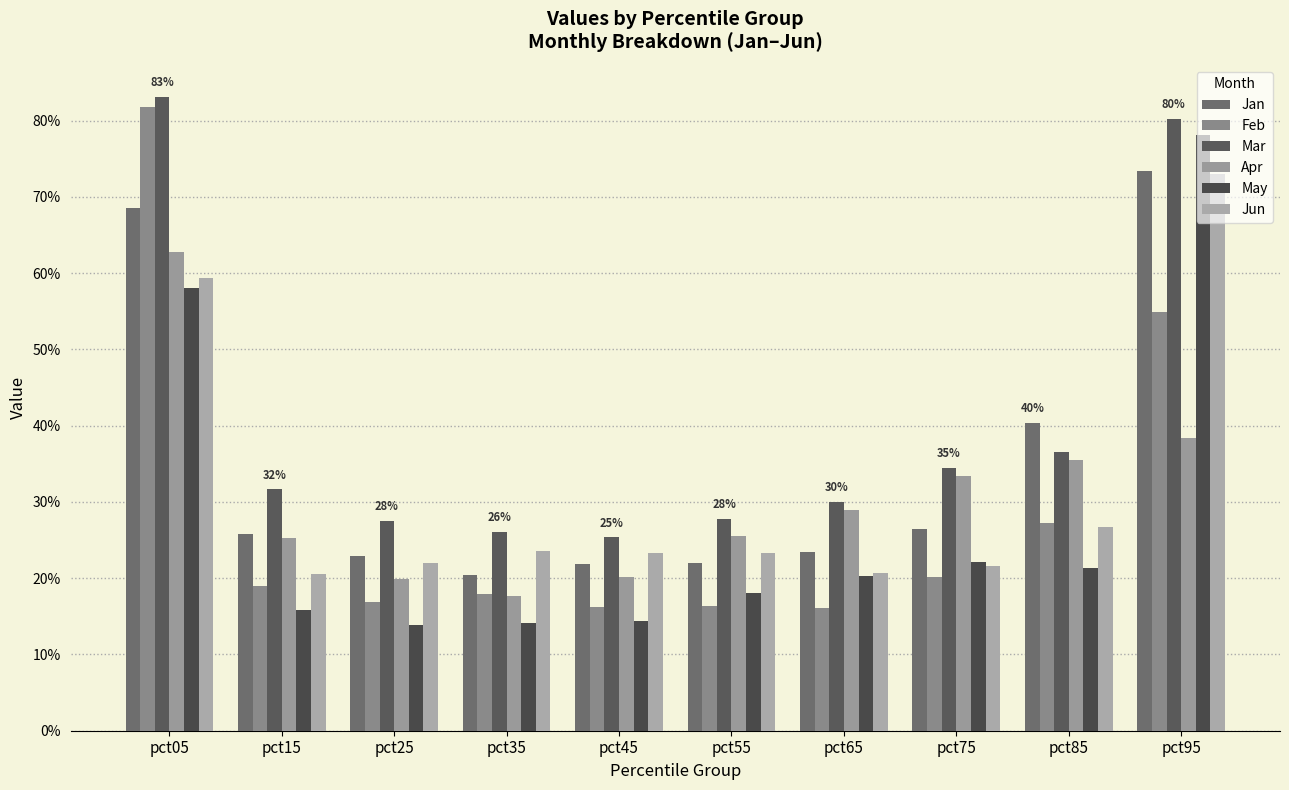

What is the greatest value displayed?

0.8